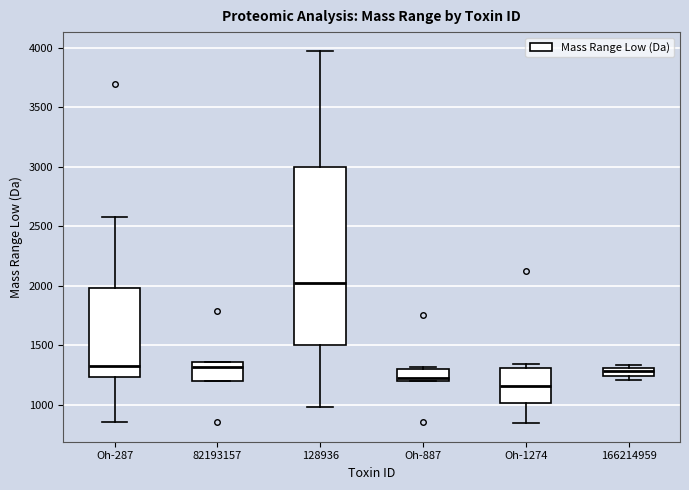

Which box has the lowest median line?

Oh-1274